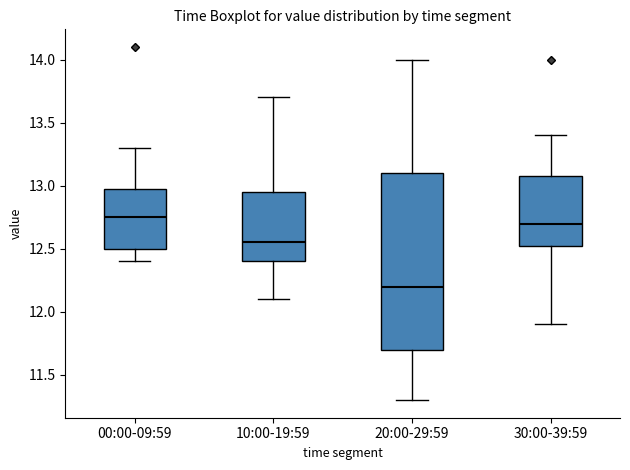

Where does the lower whisker of the box for 20:00-29:59 end on the y-axis? The values are not printed on the chart, so give them approximately, as read against the axis.

11.30